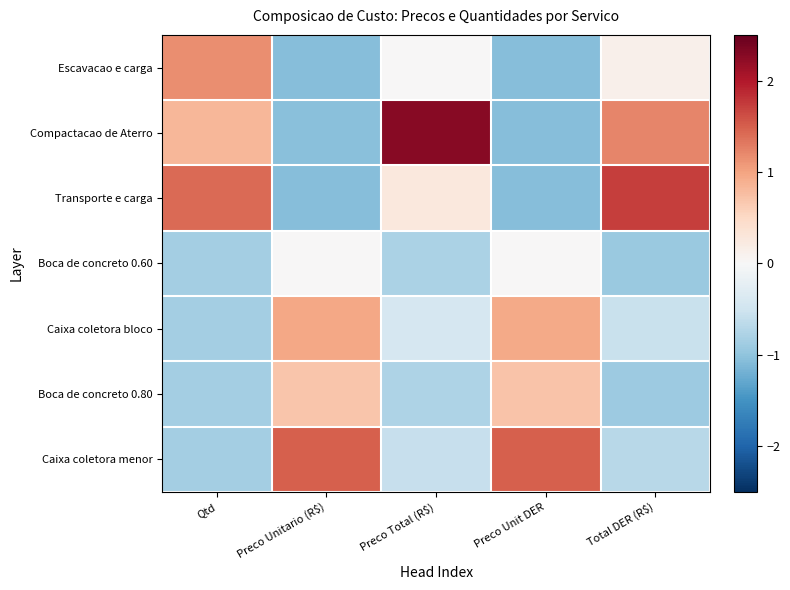

Which series has the largest range (max minus min)?

Compactacao de Aterro